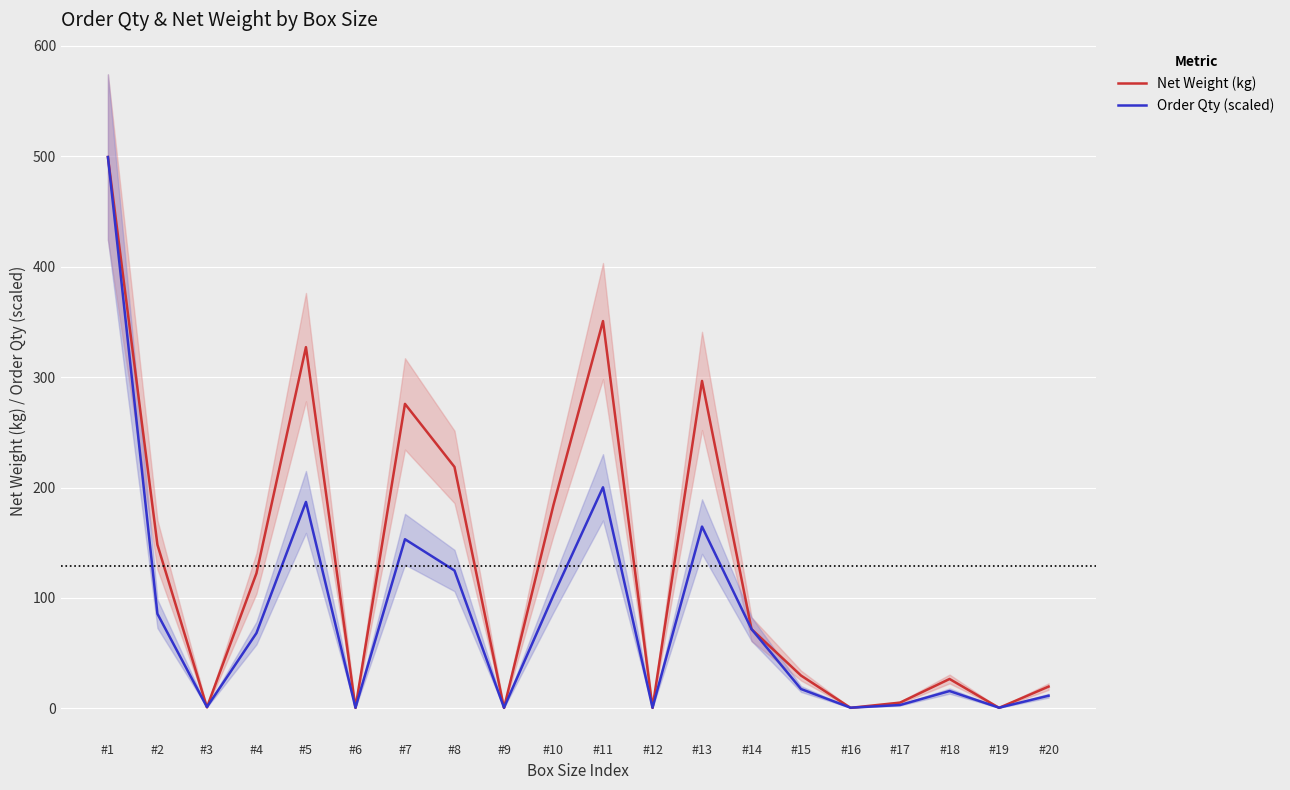

The Order Qty (scaled) series shows 0.2 at #9. True or false?

False